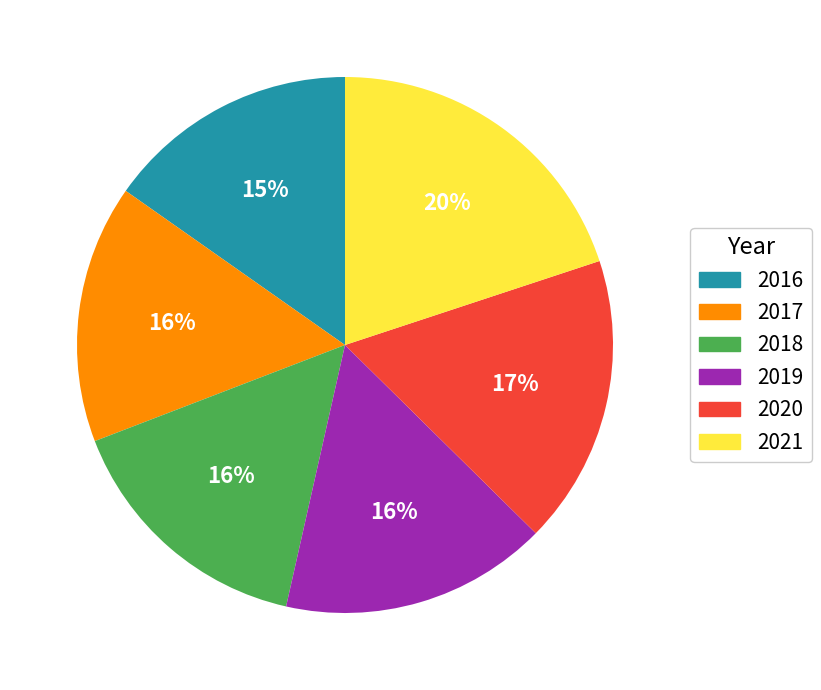

Count the number of slices in the pie.

6